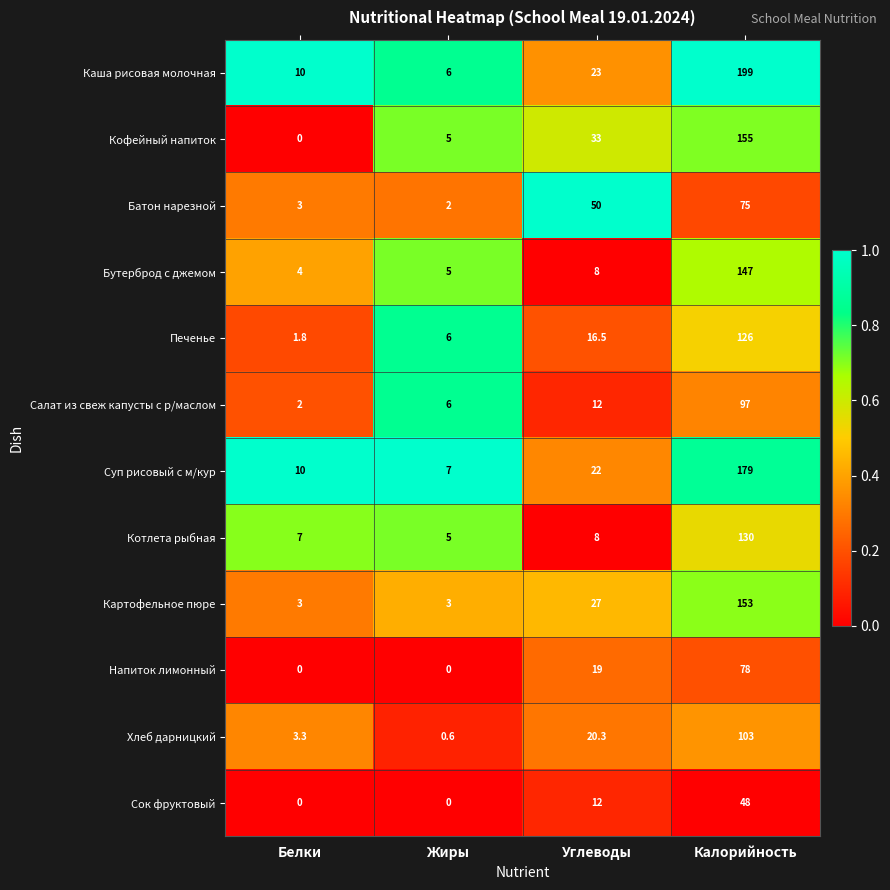

What is the sum of the Кофейный напиток values at Жиры and Белки?

5.0